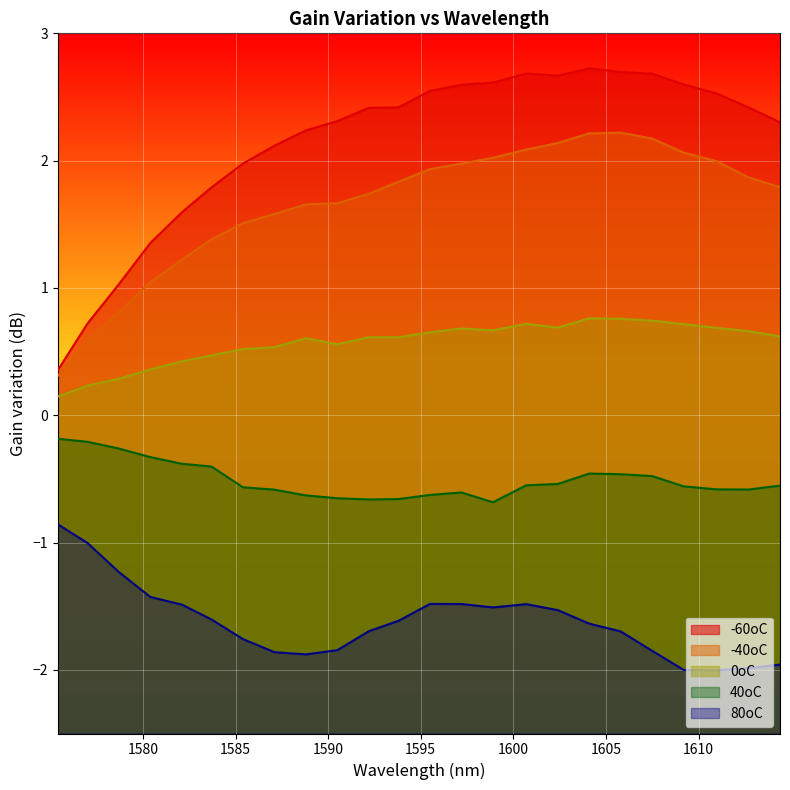

Does the chart display data point markers on the line(s)?

No